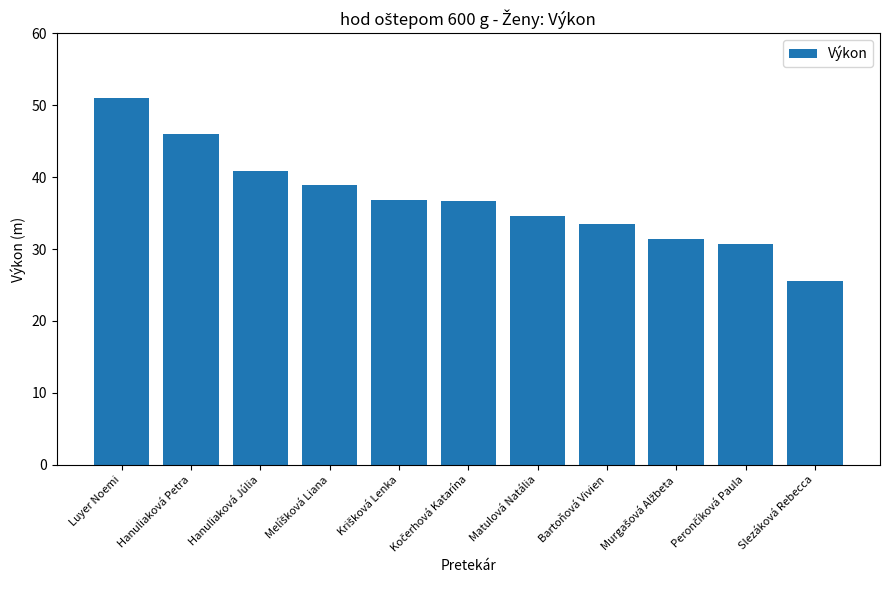

What is the sum of all values?

405.9